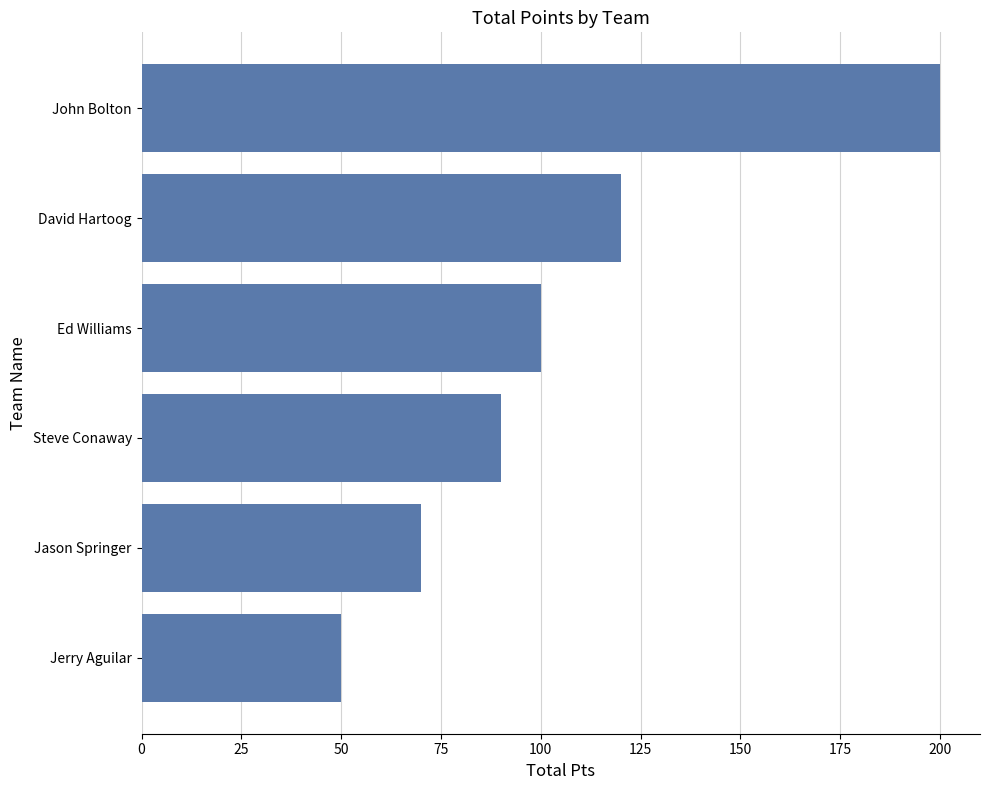

What is the approximate value at Ed Williams, to the nearest 10?

100